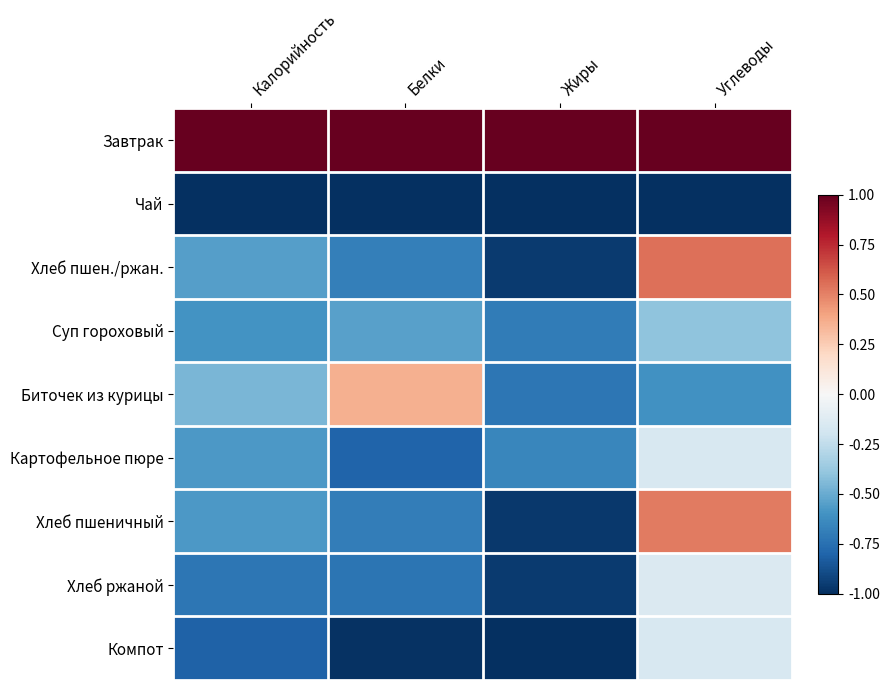

Reading left to right, transcribe all the data shown in this chart.

Завтрак: Калорийность=1.0	Белки=1.0	Жиры=1.0	Углеводы=1.0
Чай: Калорийность=-1.0	Белки=-1.0	Жиры=-1.0	Углеводы=-1.0
Хлеб пшен./ржан.: Калорийность=-0.6	Белки=-0.7	Жиры=-1.0	Углеводы=0.6
Суп гороховый: Калорийность=-0.6	Белки=-0.5	Жиры=-0.7	Углеводы=-0.4
Биточек из курицы: Калорийность=-0.5	Белки=0.4	Жиры=-0.7	Углеводы=-0.6
Картофельное пюре: Калорийность=-0.6	Белки=-0.8	Жиры=-0.7	Углеводы=-0.2
Хлеб пшеничный: Калорийность=-0.6	Белки=-0.7	Жиры=-1.0	Углеводы=0.5
Хлеб ржаной: Калорийность=-0.7	Белки=-0.7	Жиры=-1.0	Углеводы=-0.1
Компот: Калорийность=-0.8	Белки=-1.0	Жиры=-1.0	Углеводы=-0.2